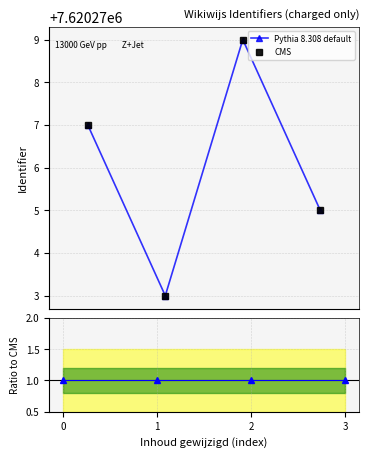

Which series has the largest total across all categories?

Pythia 8.308 default